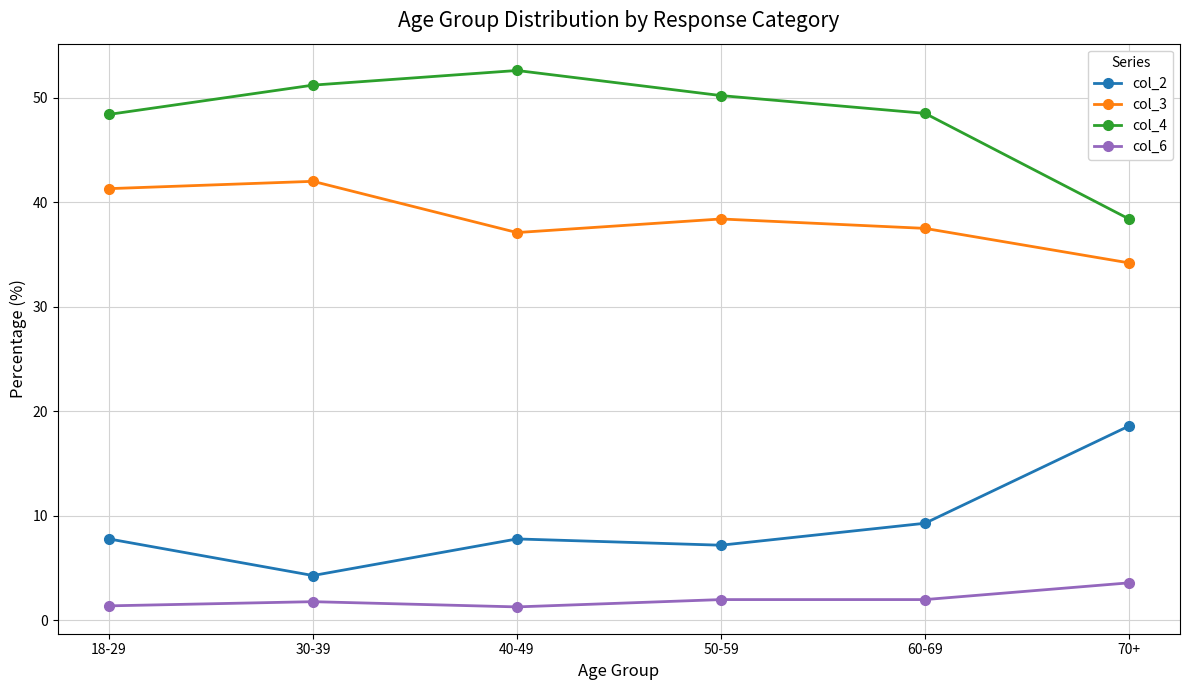

How many data points in col_3 are above 38?

3